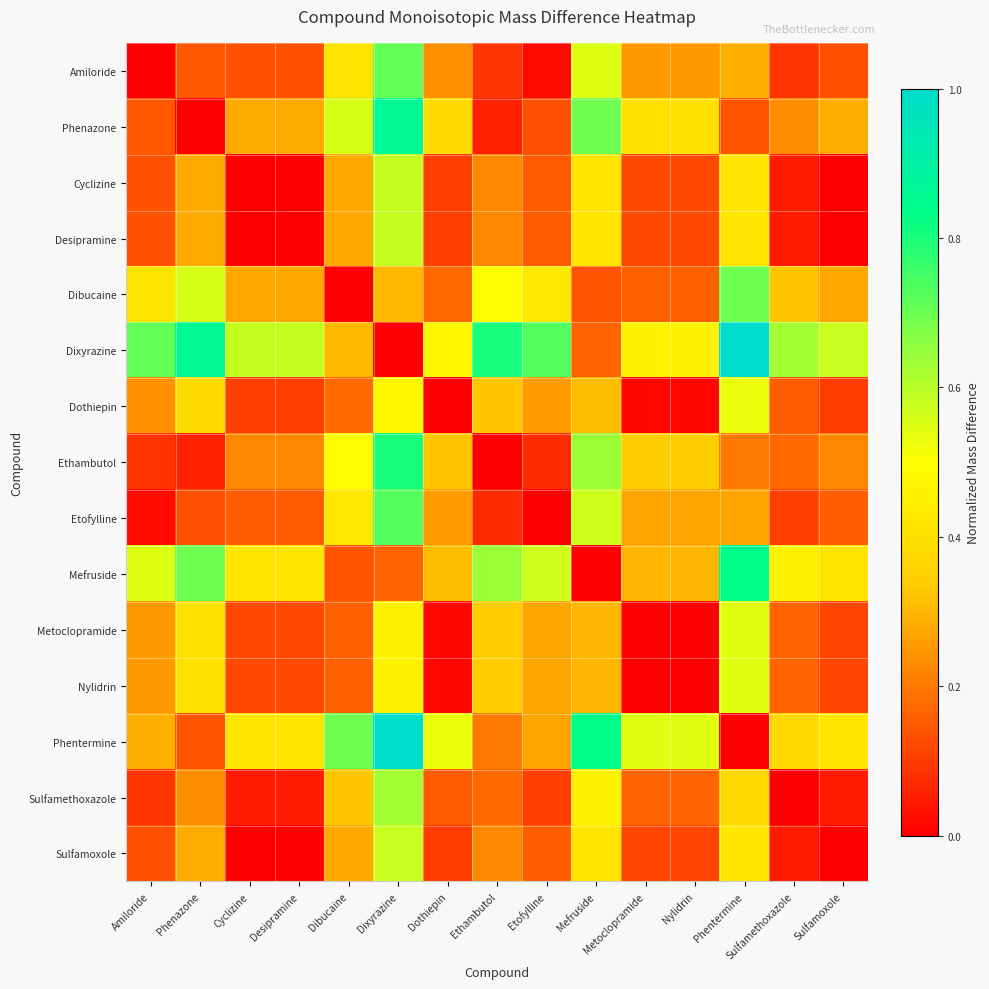

What is the greatest value displayed?

1.0